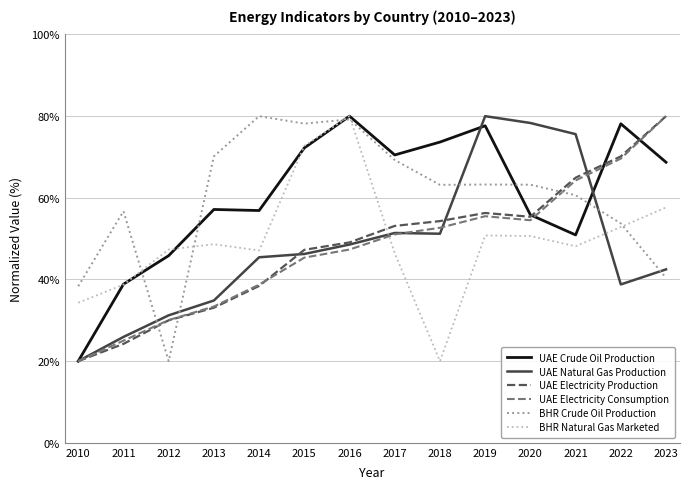

Between 2010 and 2020, which series saw the biggest shift?

UAE Natural Gas Production